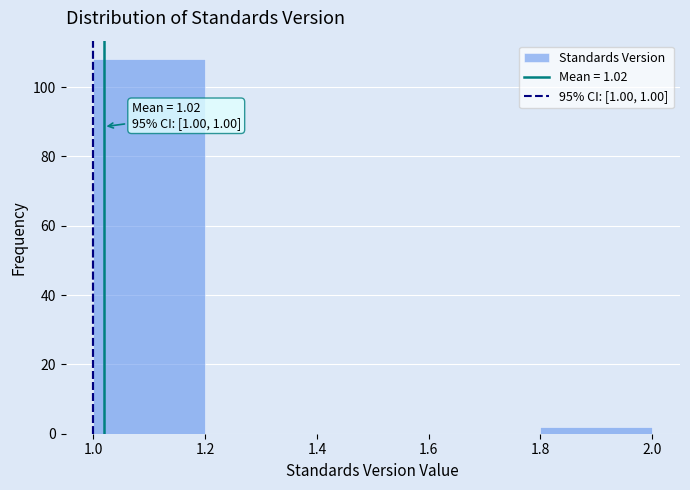

Which range on the x-axis has the tallest bar?

1.0 to 1.2